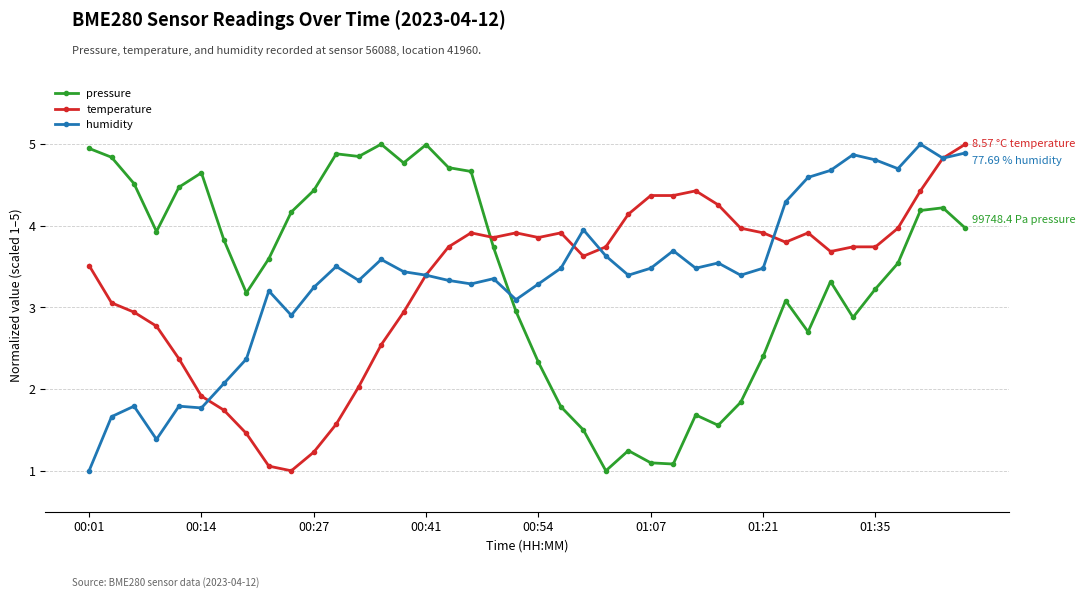

How many times do temperature and pressure cross each other?

1